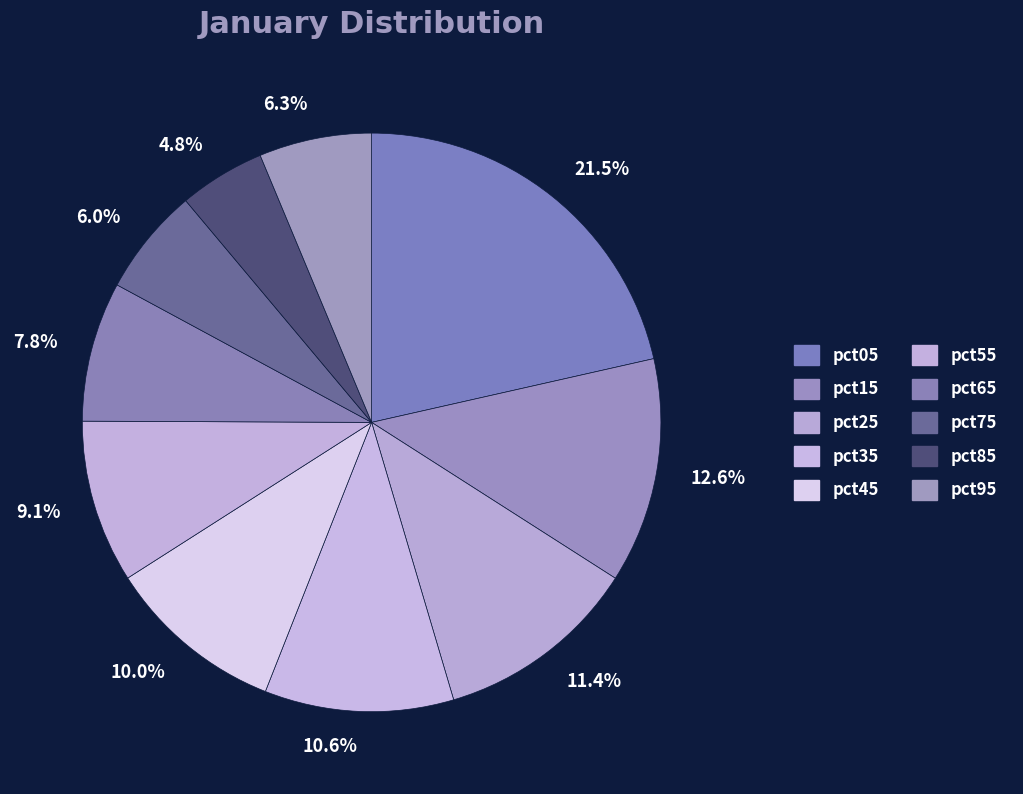

How many segments does this pie chart have?

10